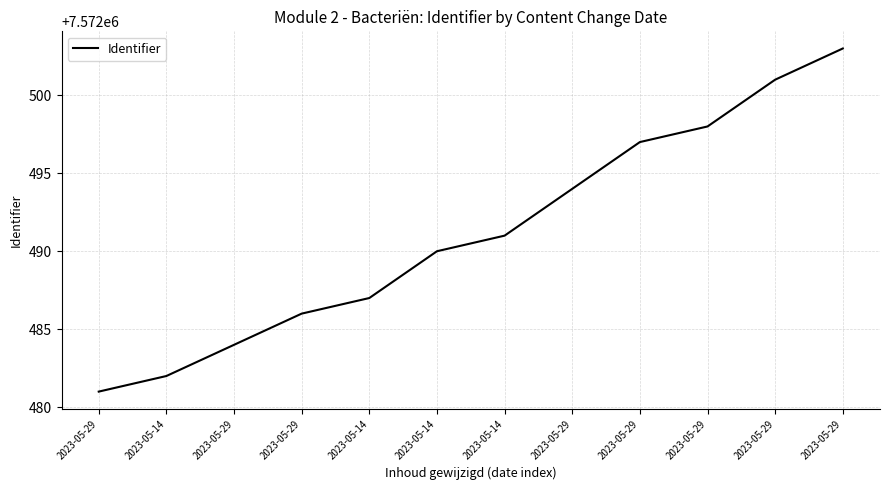

Reading left to right, what are all the values shown in this chart?

7572481	7572482	7572484	7572486	7572487	7572490	7572491	7572494	7572497	7572498	7572501	7572503